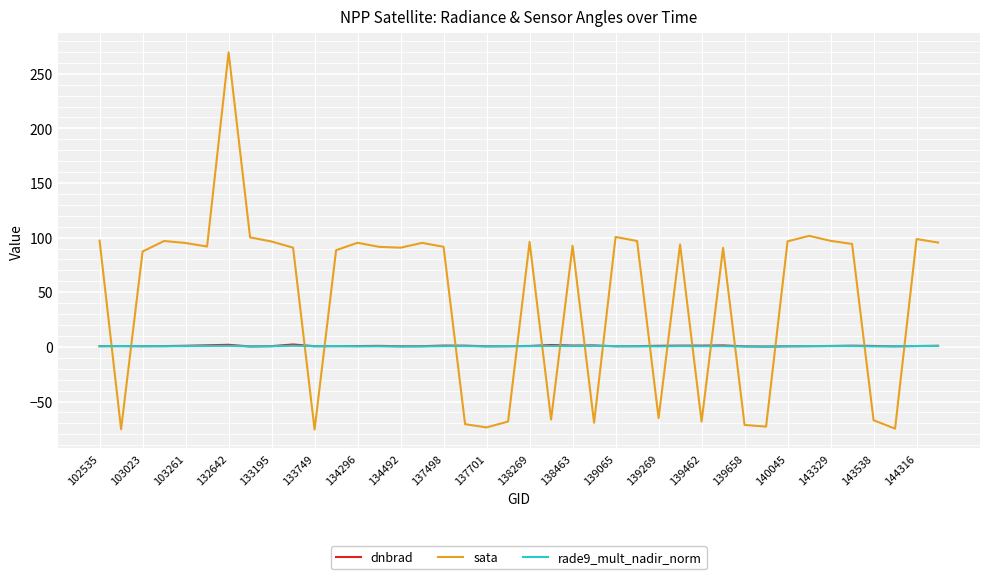

How many lines are shown in the chart?

3